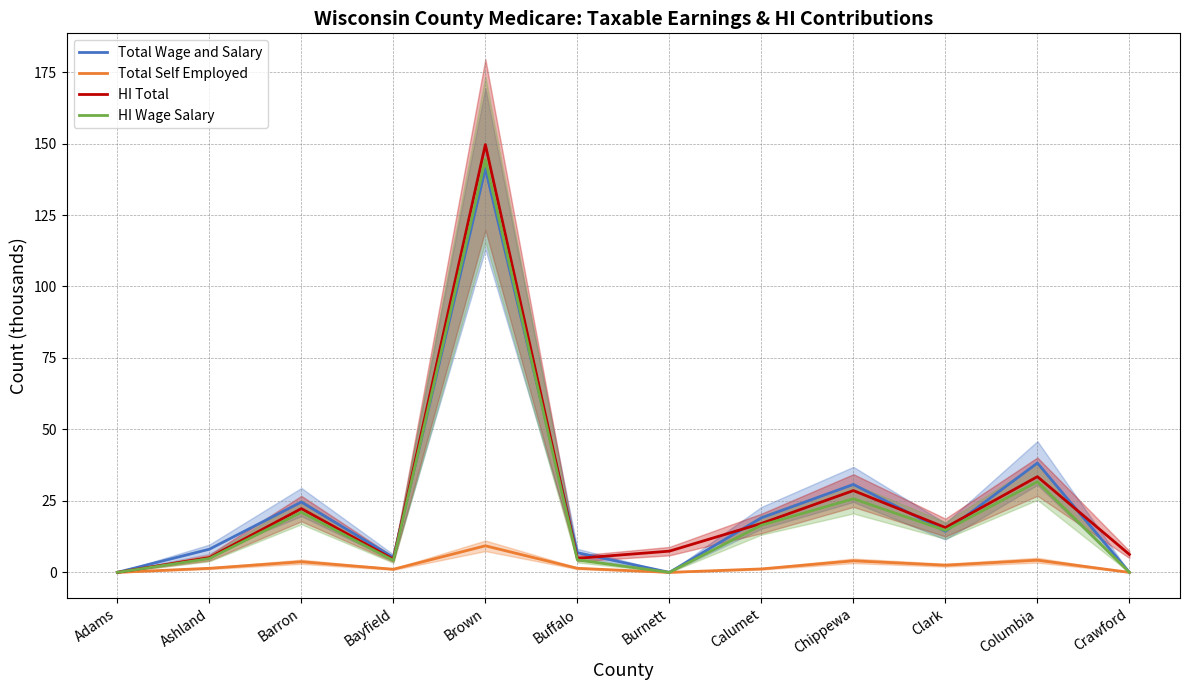

Is the value of HI Wage Salary at Crawford greater than the value of HI Total at Brown?

No